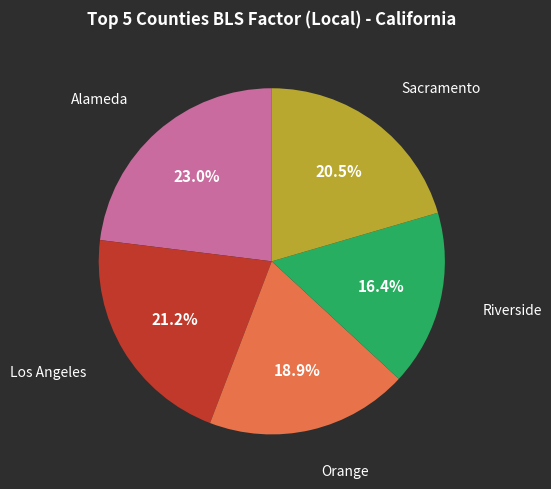

Is it true that Orange is 19% of the pie?

True